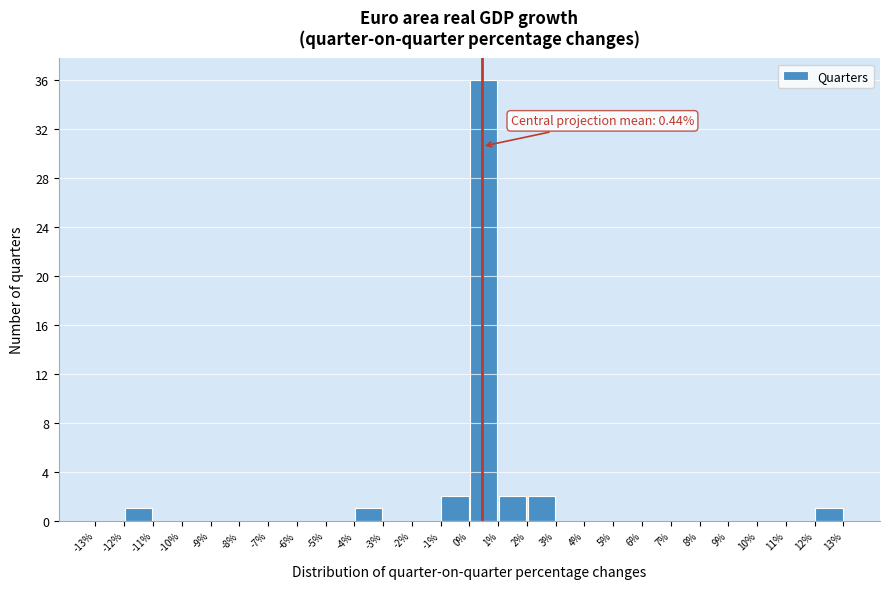

Which range on the x-axis has the tallest bar?

0% to 1%